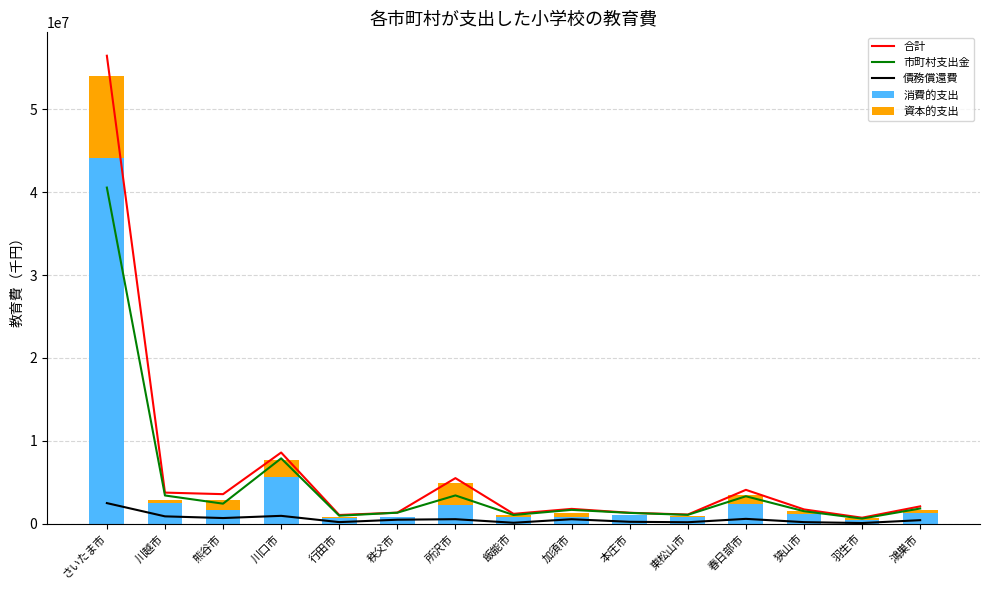

Read the 合計 value at 飯能市, to the nearest 100.

1193000